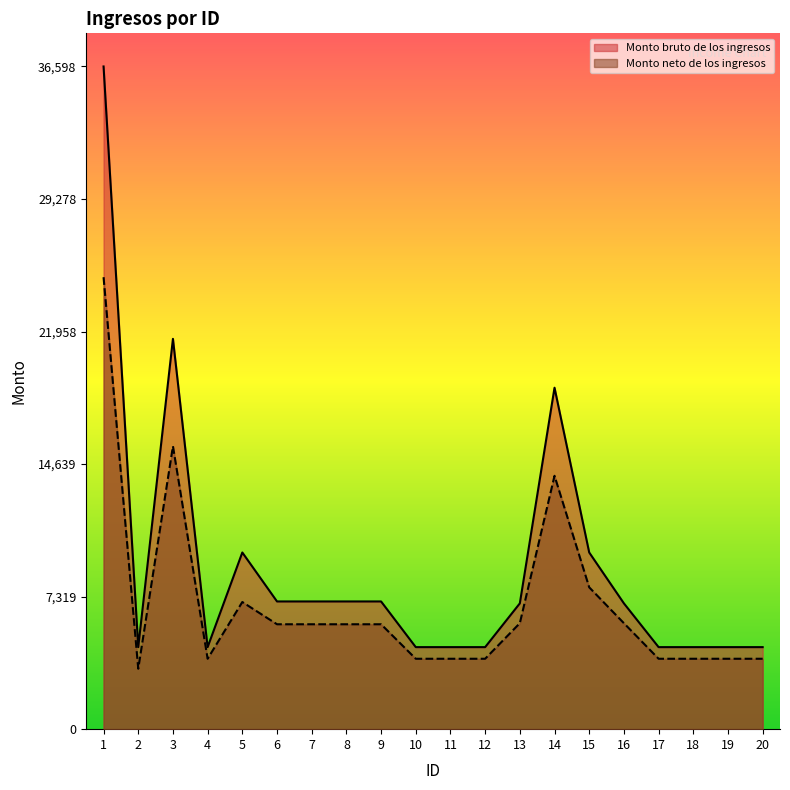

What is the difference between the second highest and minimum values in the Monto bruto de los ingresos series?

17025.0